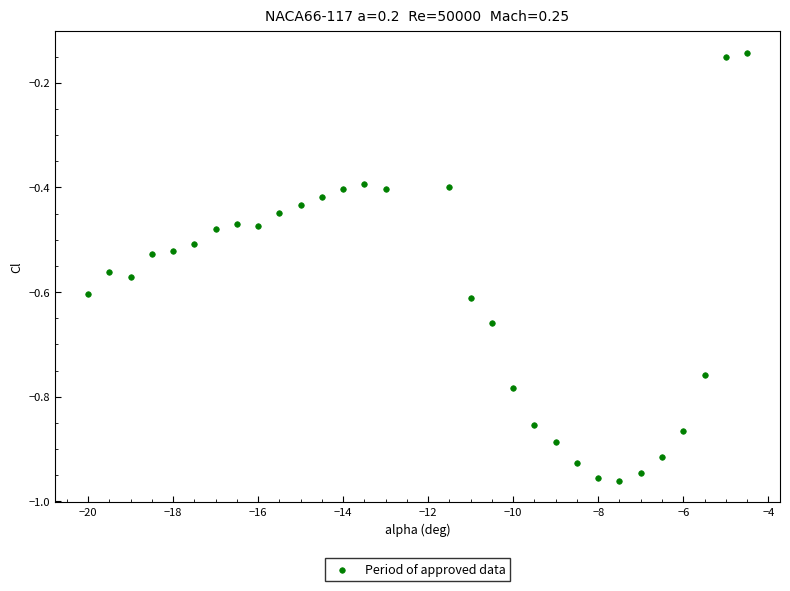

What is the range of Y values (max minus min)?

0.8